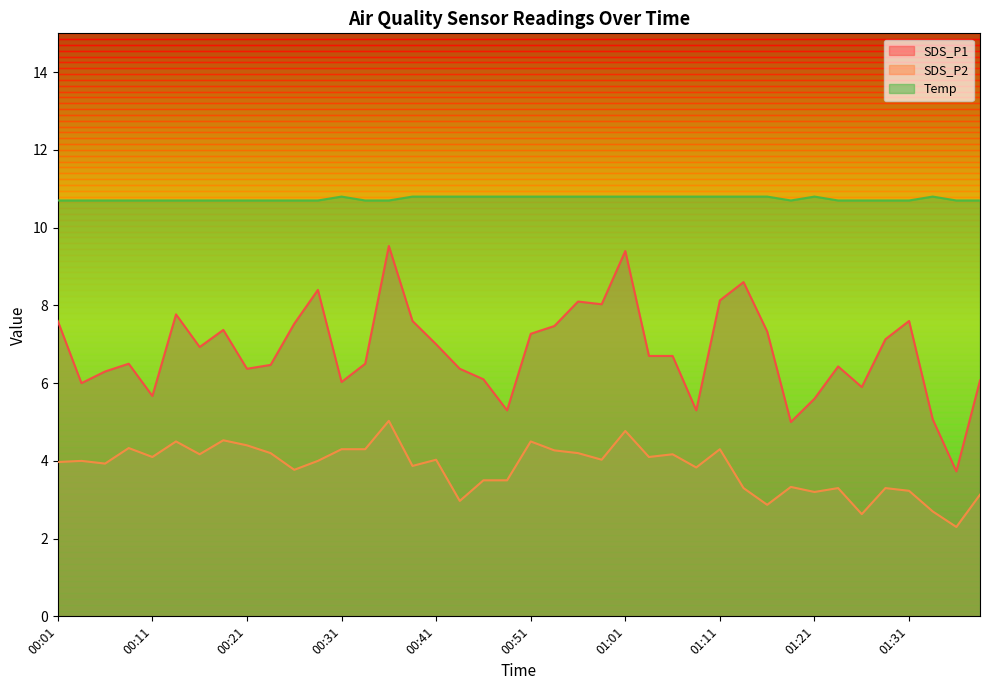

Which series has the widest spread of values?

SDS_P1